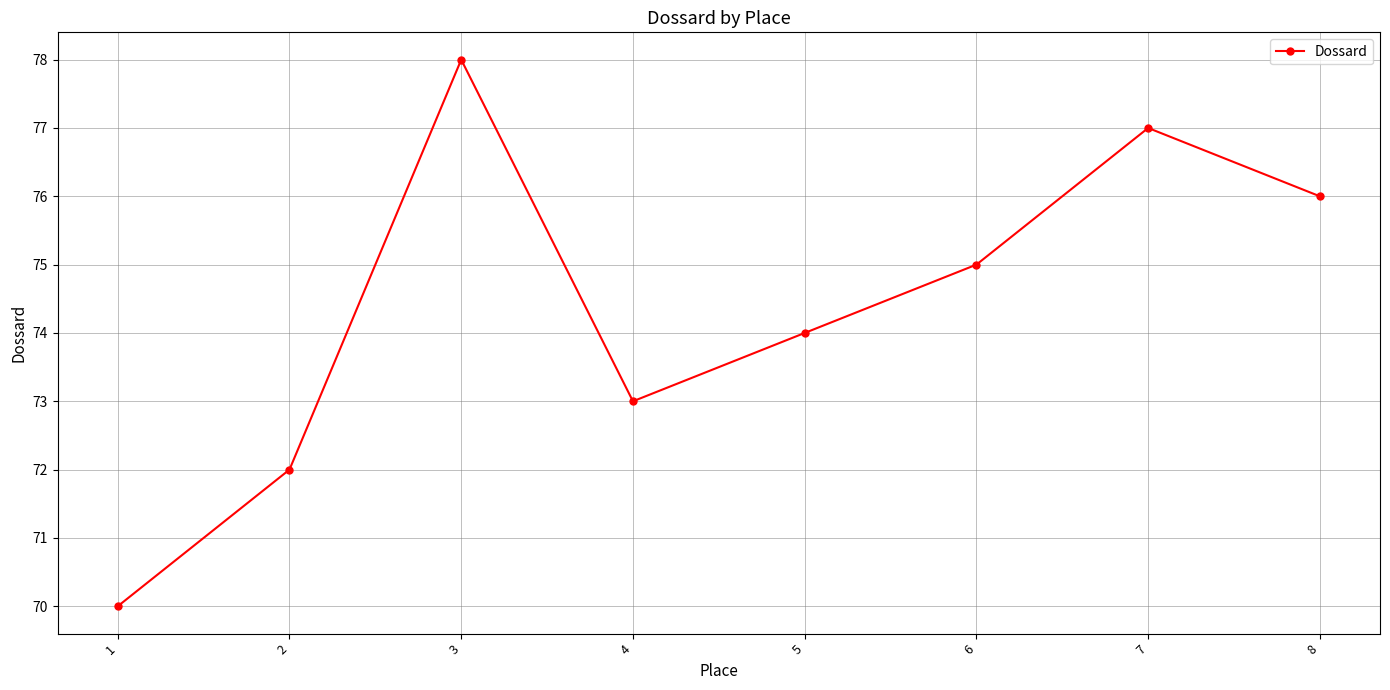

Which label corresponds to the largest value in the chart?

3